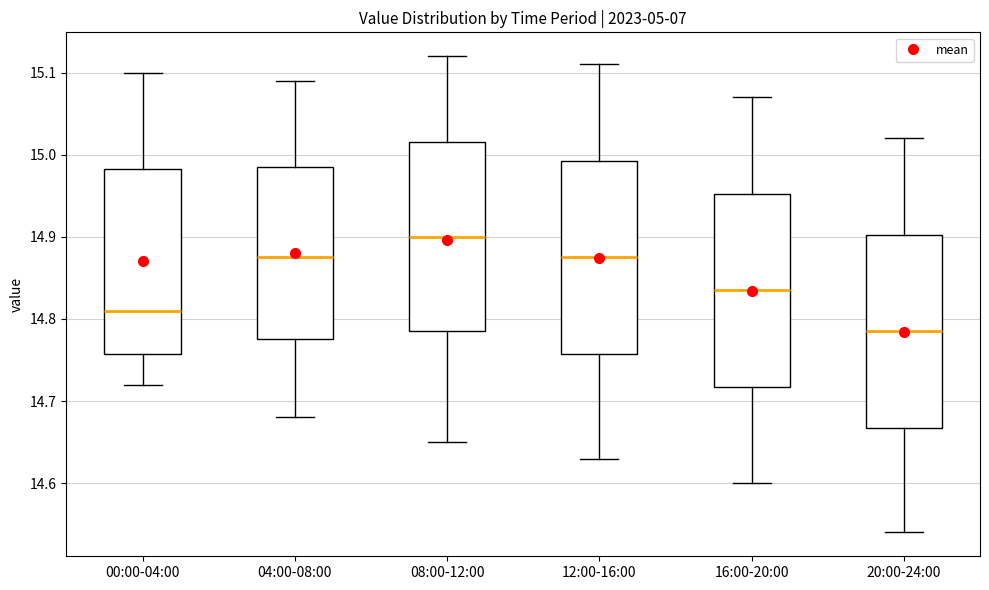

Where does the median line of the box for 08:00-12:00 sit on the y-axis? The values are not printed on the chart, so give them approximately, as read against the axis.

14.90